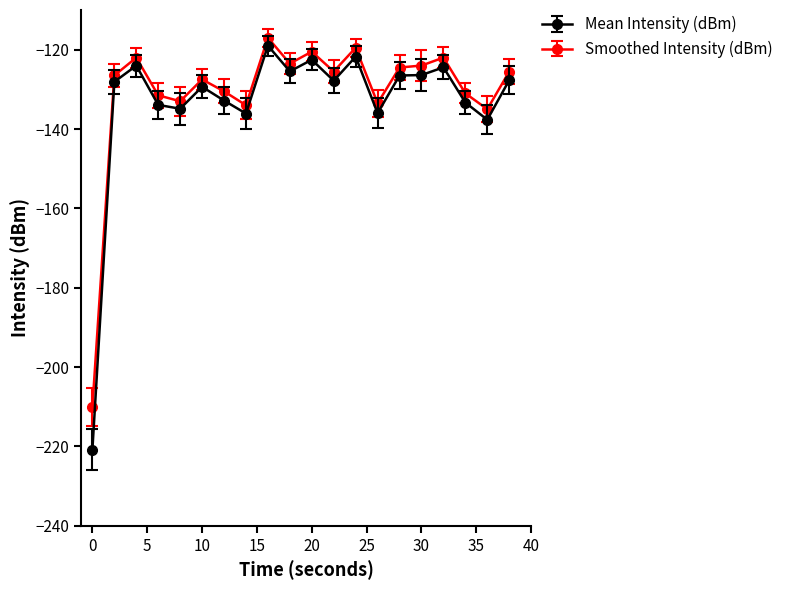

What are all the series names shown in the legend?

Mean Intensity (dBm), Smoothed Intensity (dBm)